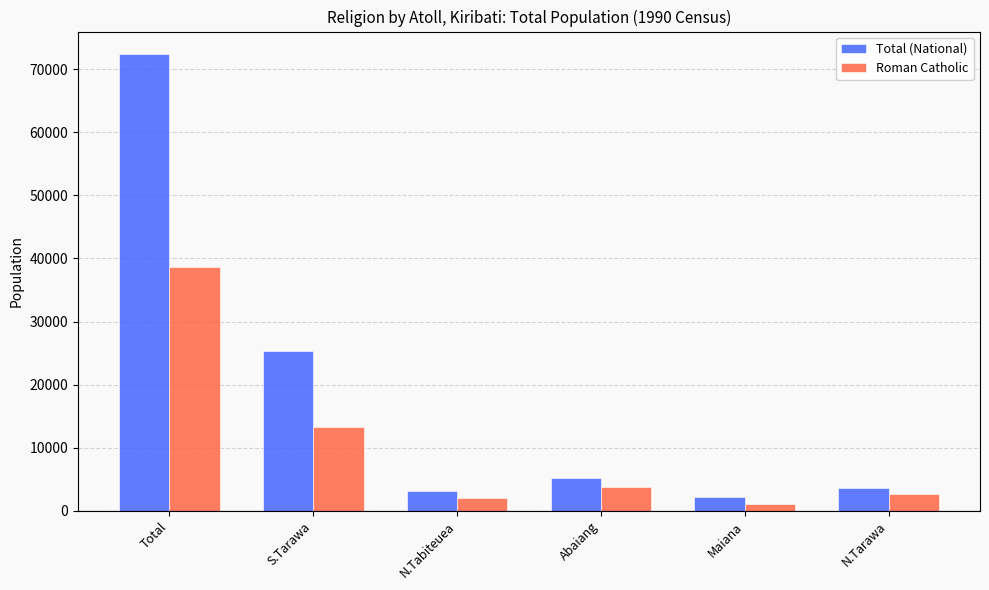

Which series has the widest spread of values?

Total (National)